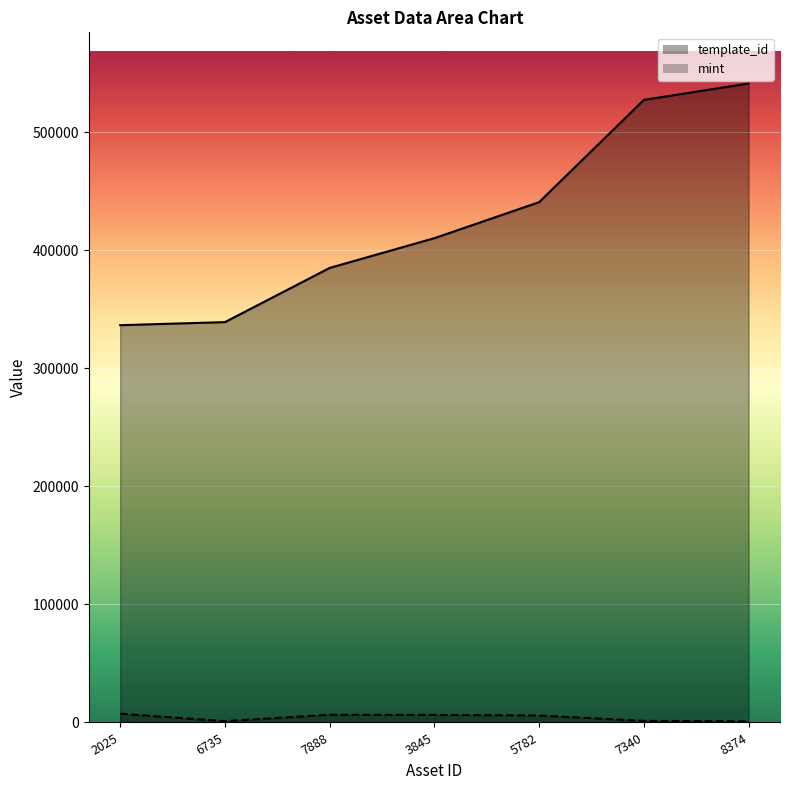

True or false: mint has a value of 1721 at 8374.

False